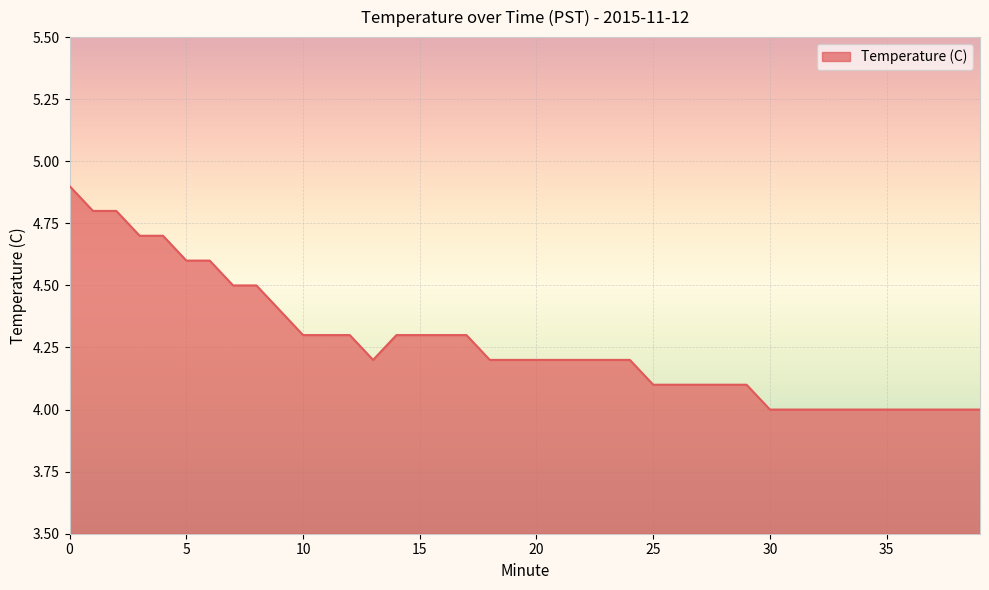

What is the difference between the maximum and minimum values?

0.9